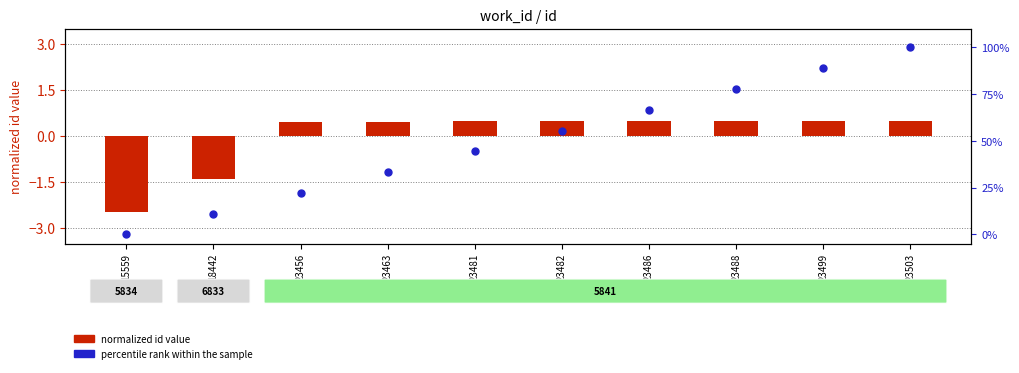

Is the value of percentile rank within the sample at 23503 greater than the value of normalized id value at 23481?

Yes